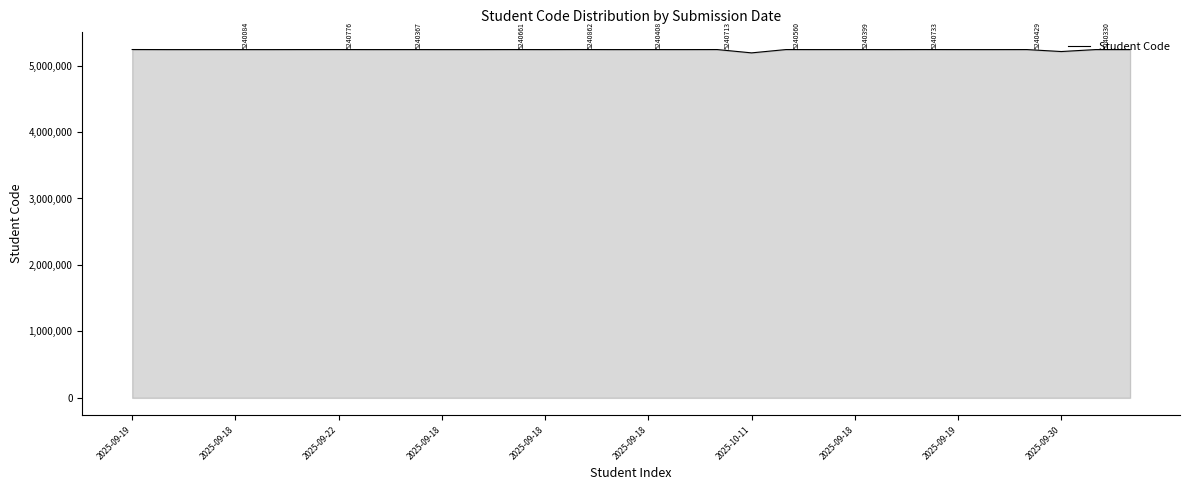

What is the average value?

5237723